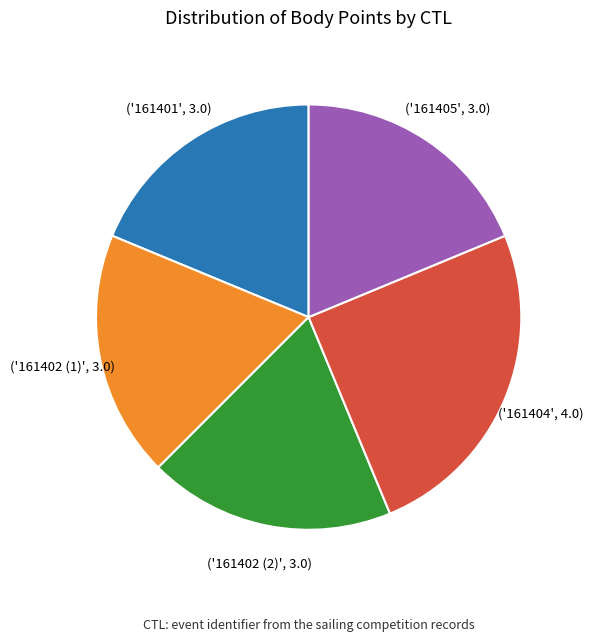

How many slices are in this pie chart?

5